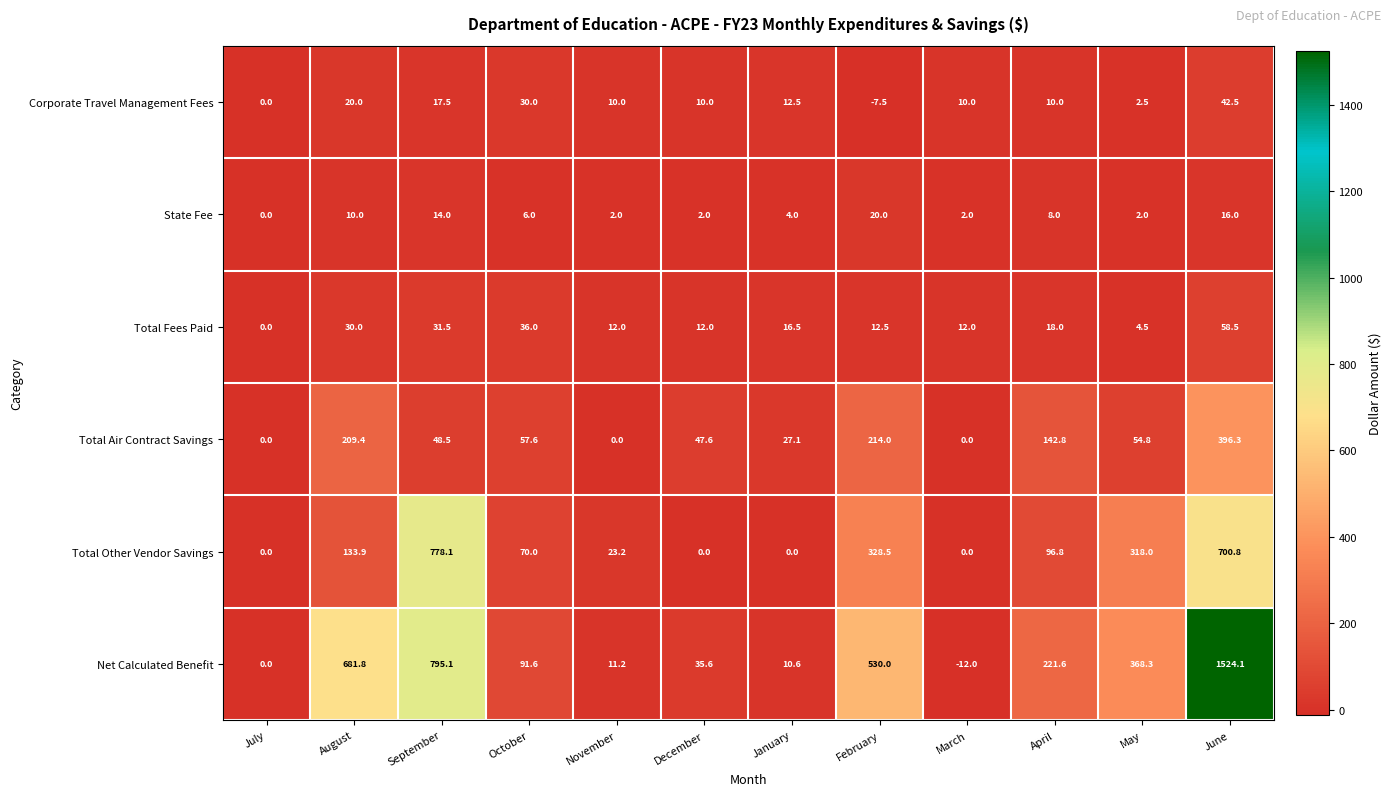

The value of State Fee at November is 0.6. True or false?

False